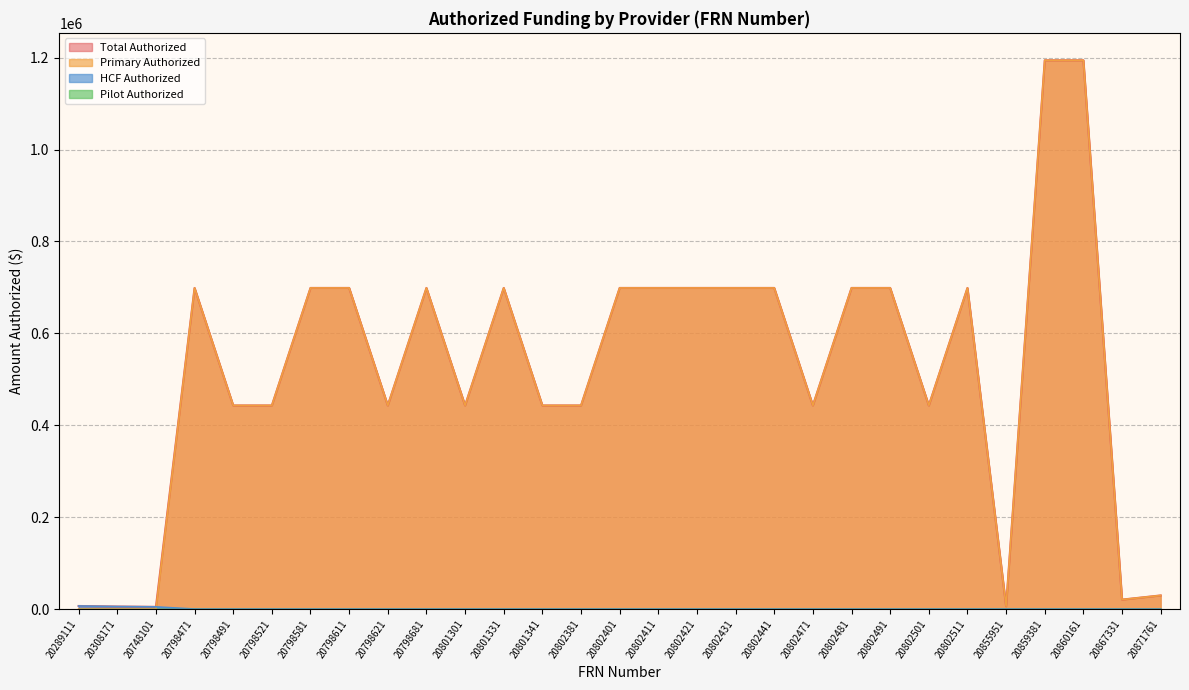

At how many categories does at least one series exceed 275047?

23